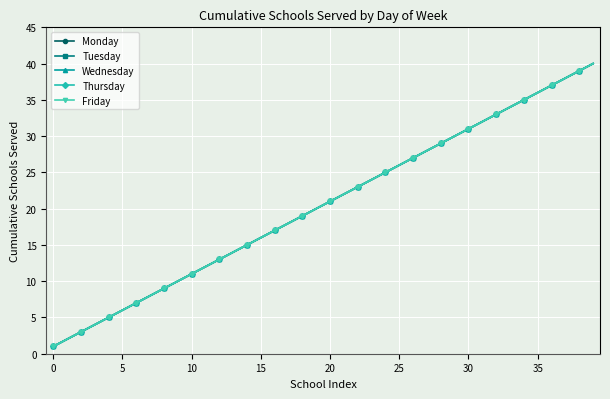

Does the chart have visible grid lines?

Yes